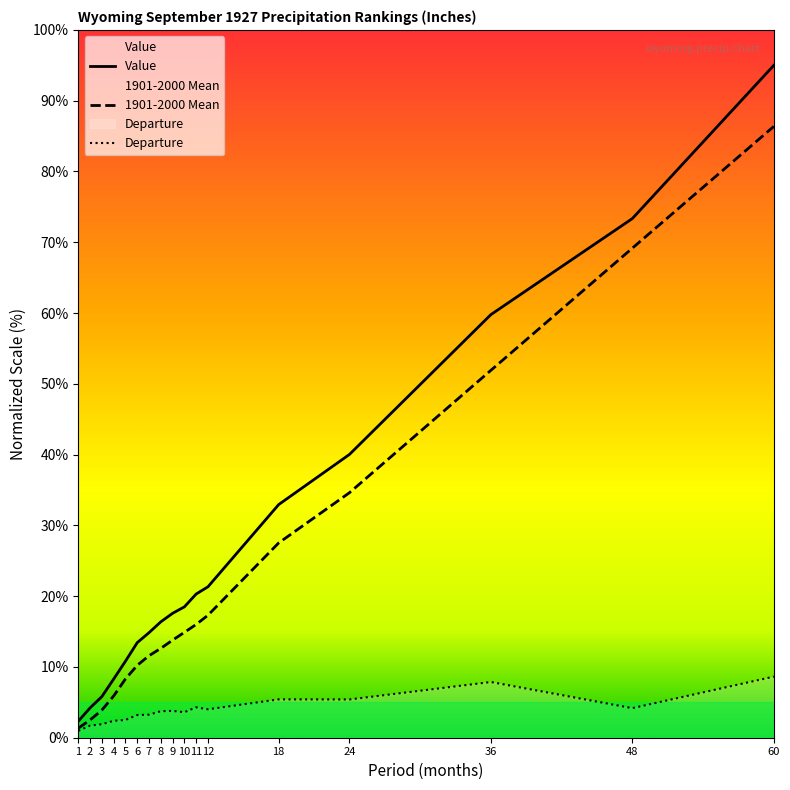

Is it true that Departure equals 5.4 at 18?

True